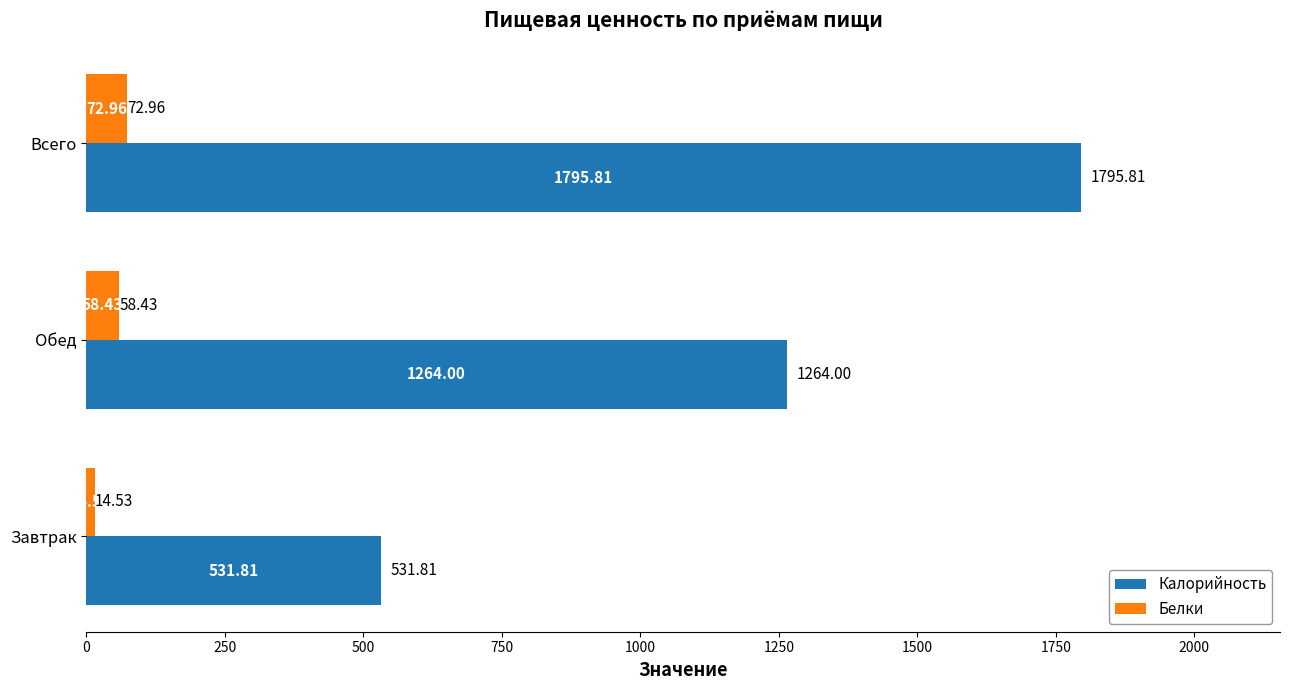

What is the difference between the maximum and second lowest values in the Калорийность series?

531.8